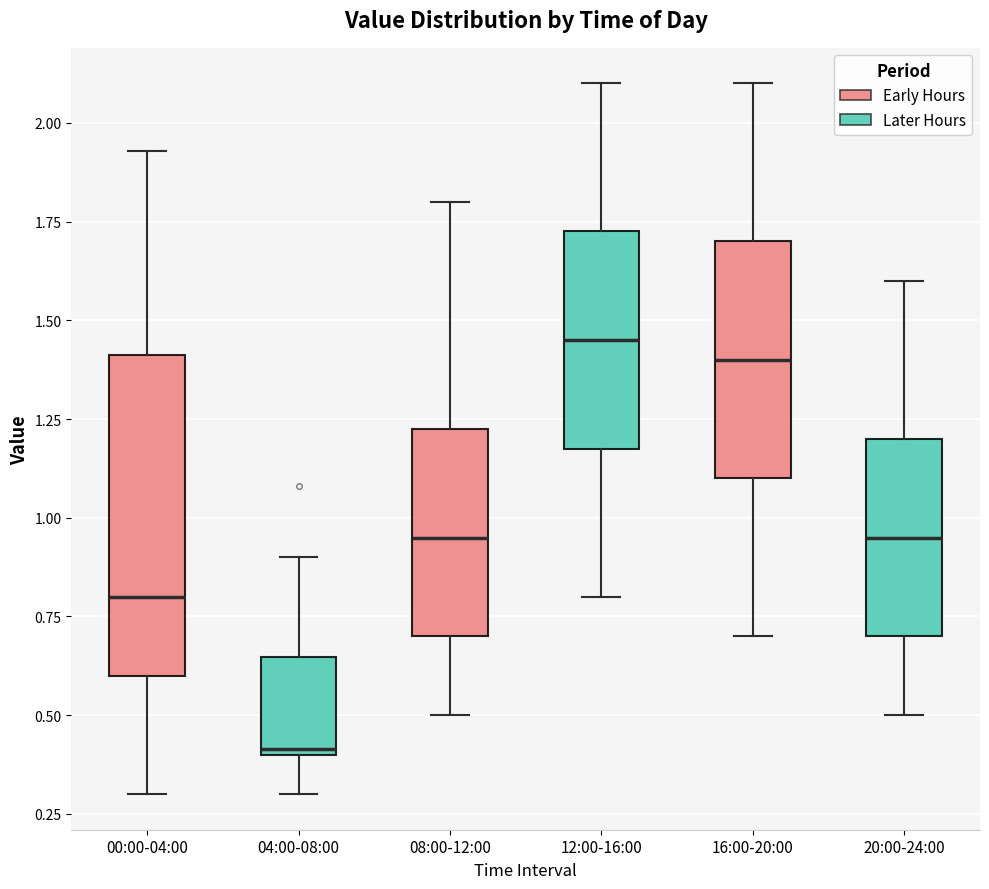

Where is the lower edge of the box for 16:00-20:00 on the y-axis? The values are not printed on the chart, so give them approximately, as read against the axis.

1.10